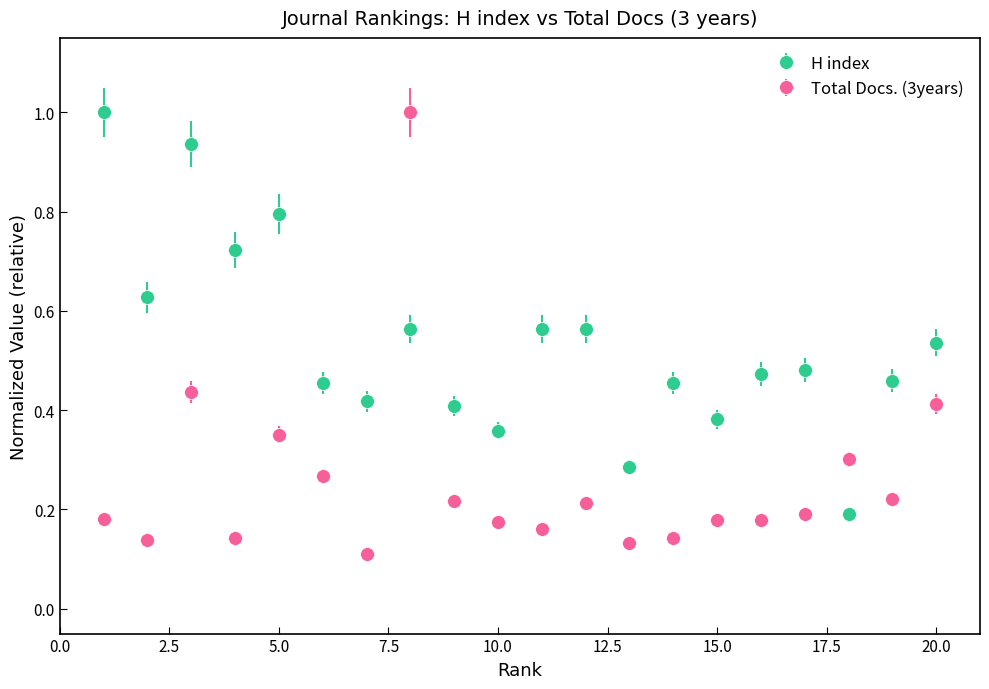

At how many categories does at least one series exceed 0?

20